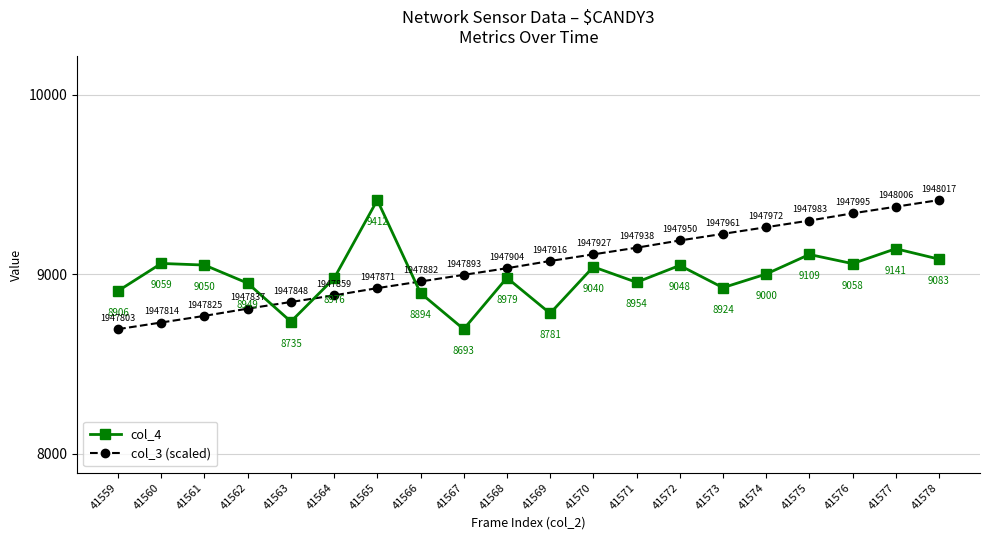

Does the chart display data point markers on the line(s)?

Yes